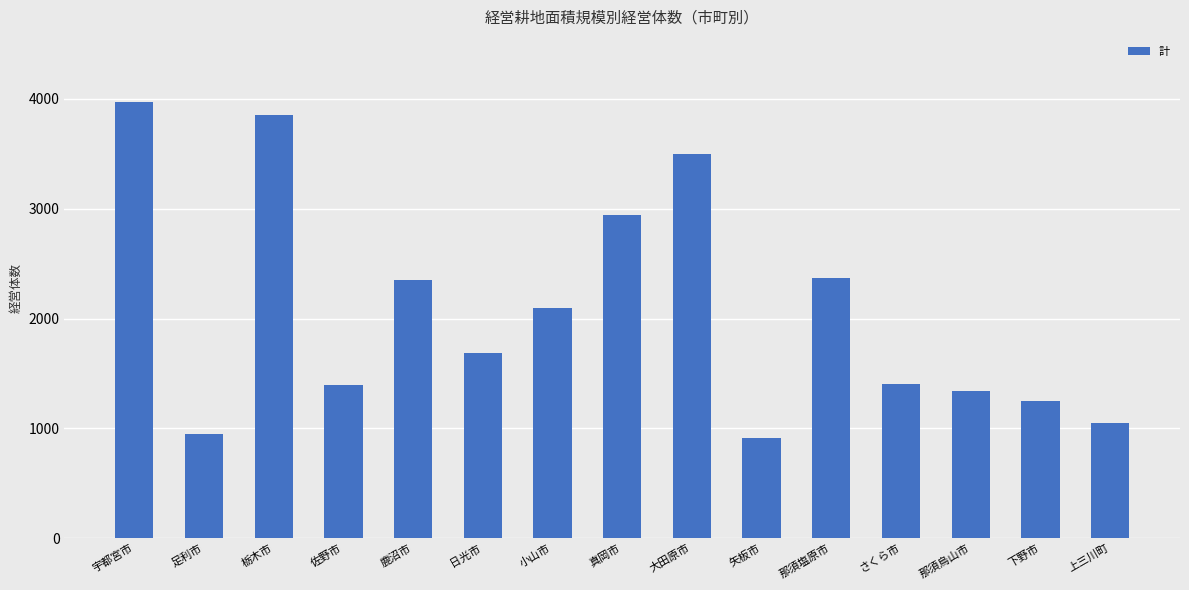

The chart shows a value of 1167 at 那須塩原市. True or false?

False